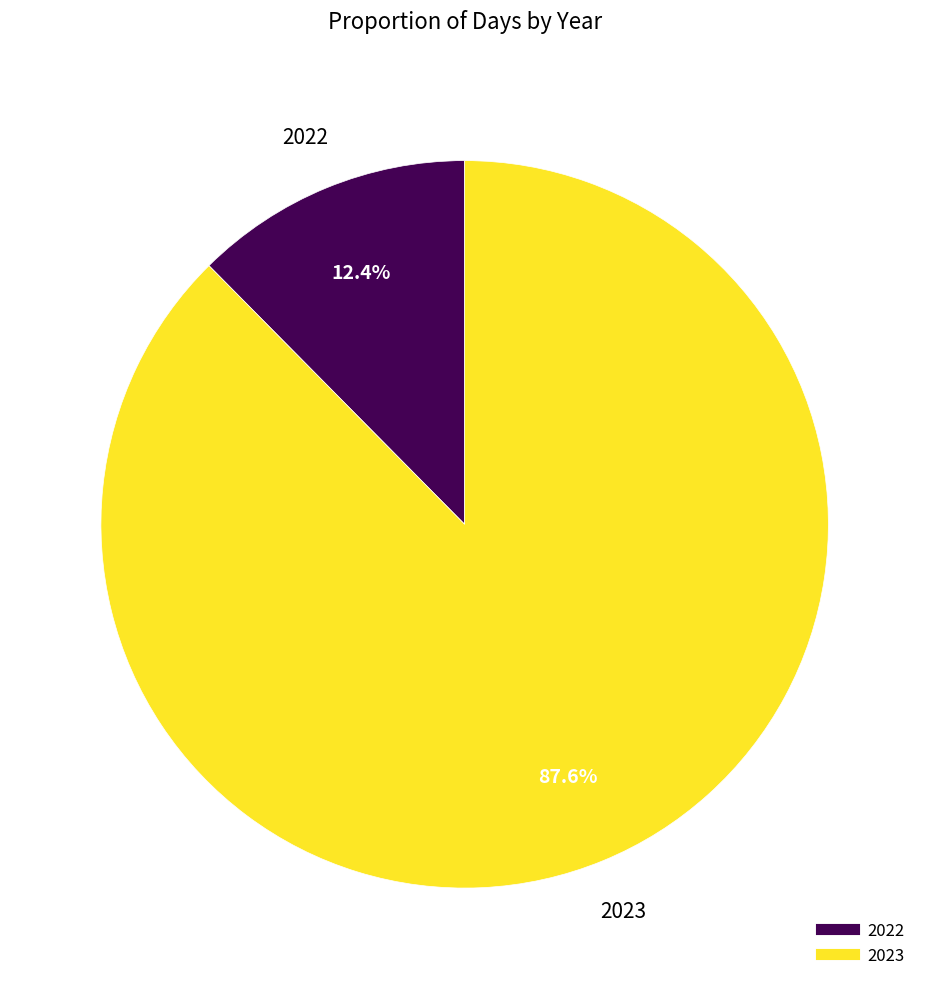

To the nearest percent, what is the difference between the 2022 and 2023 slice percentages?

75%